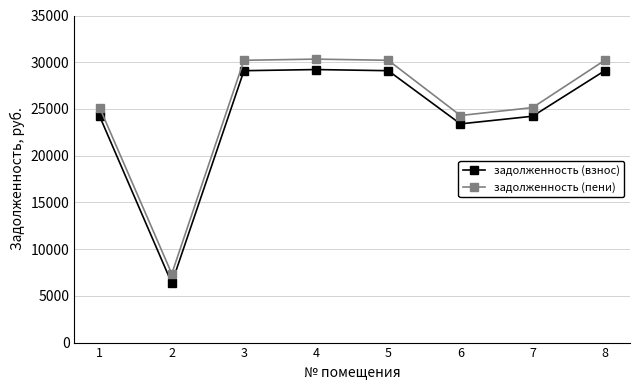

Which series has the largest range (max minus min)?

задолженность (пени)